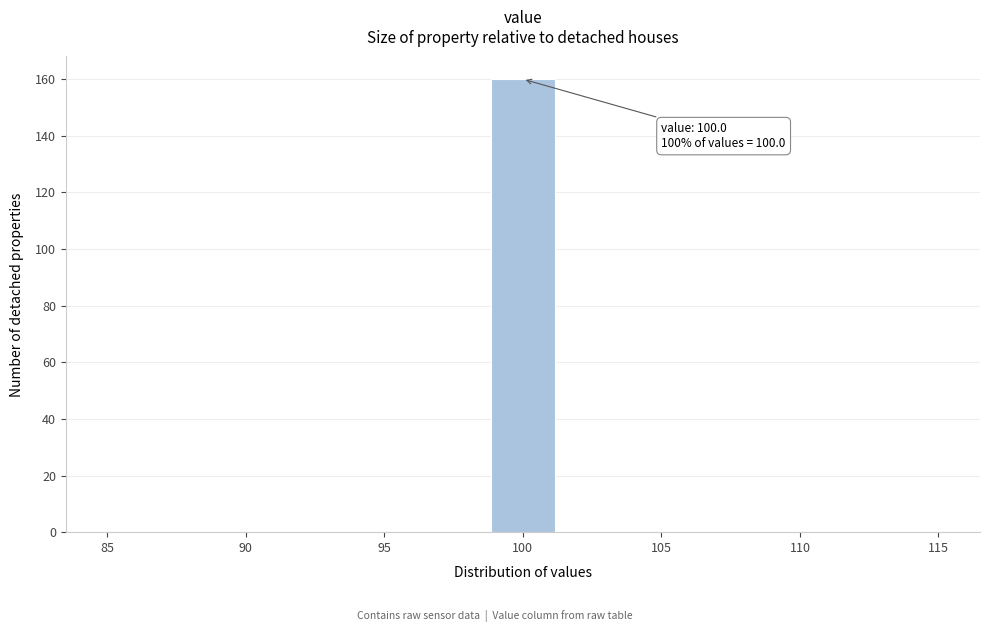

Which range on the x-axis has the tallest bar?

99.0 to 101.0